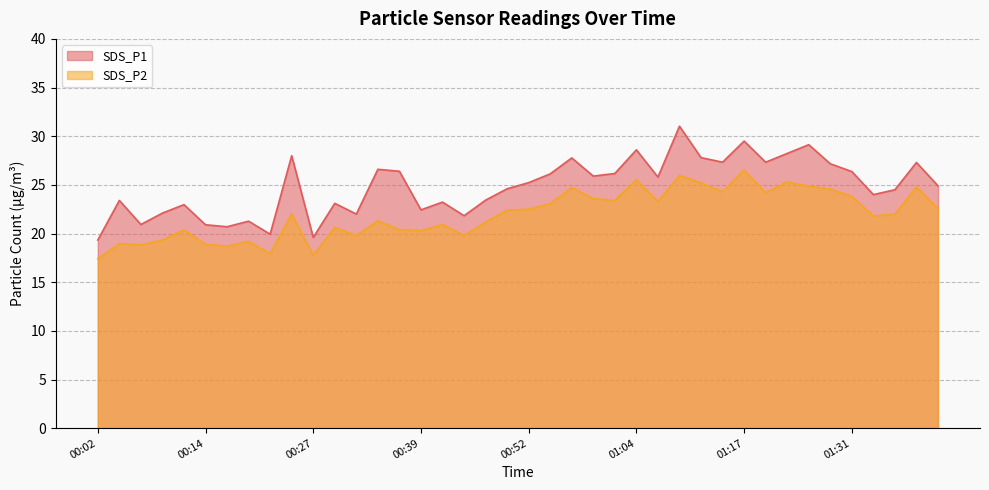

True or false: SDS_P2 and SDS_P1 intersect in this chart.

False